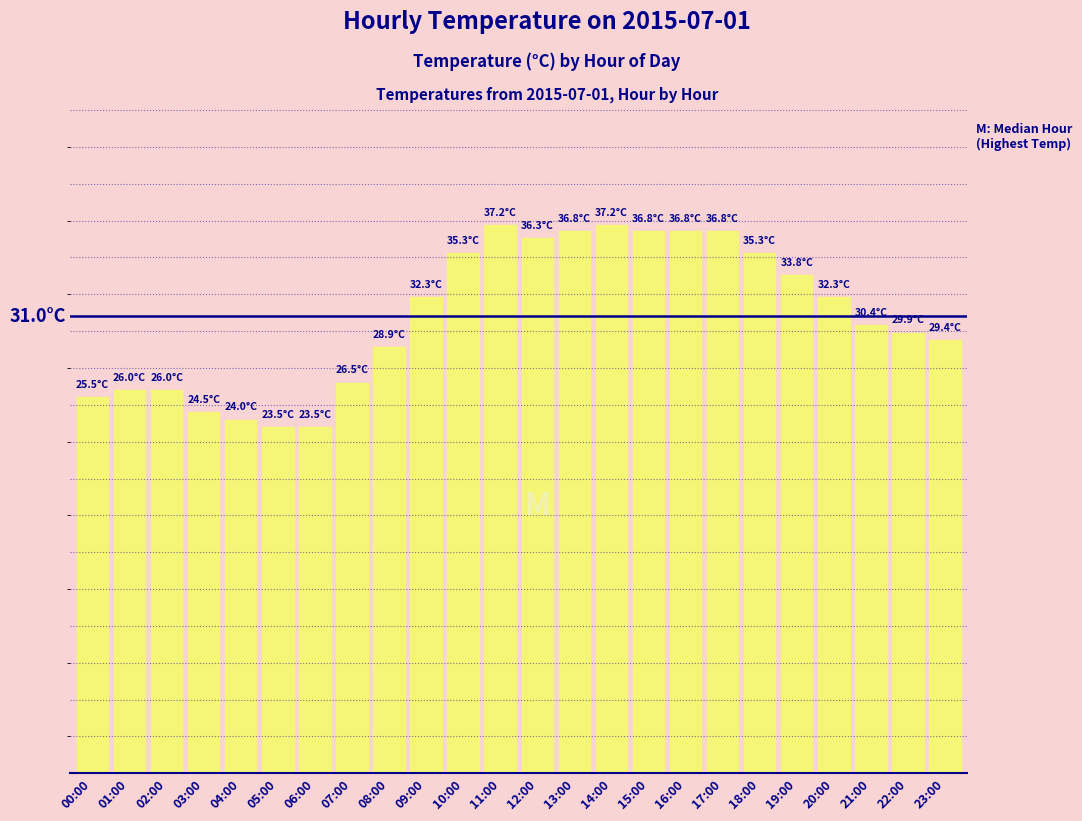

Are the bars horizontal?

No